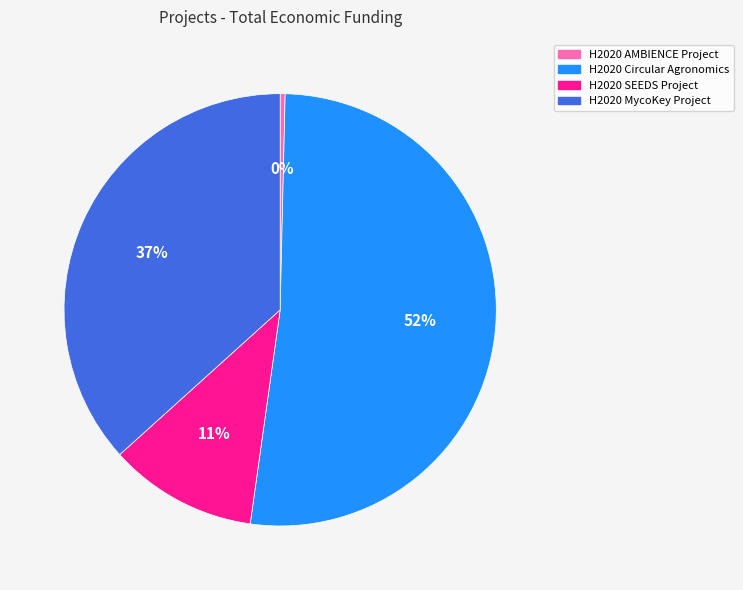

How many segments does this pie chart have?

4